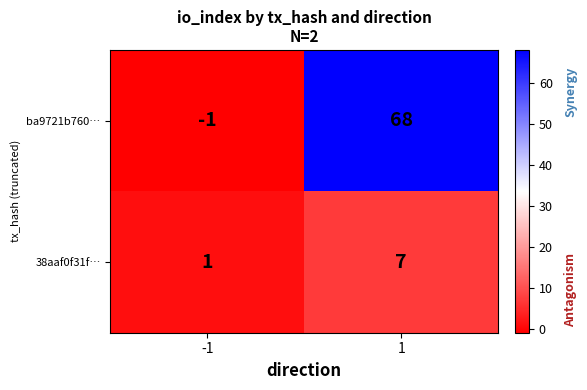

Rank the series at -1 from highest to lowest value.

38aaf0f31f…, ba9721b760…